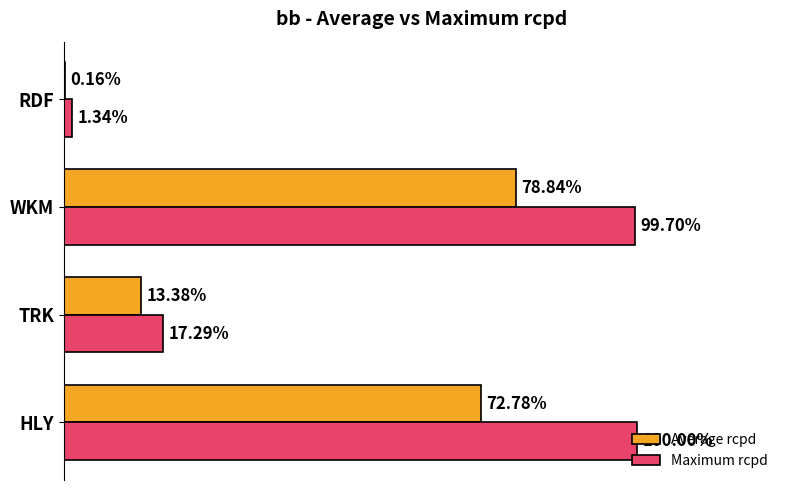

What are all the series names shown in the legend?

Average rcpd, Maximum rcpd